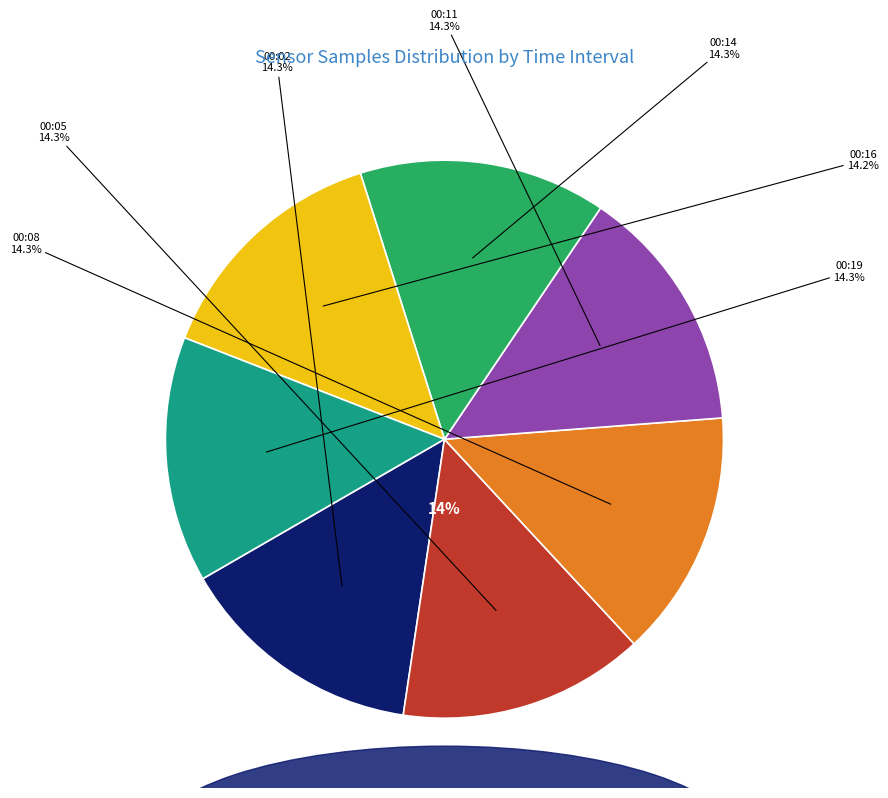

To the nearest percent, what is the average slice percentage?

14%